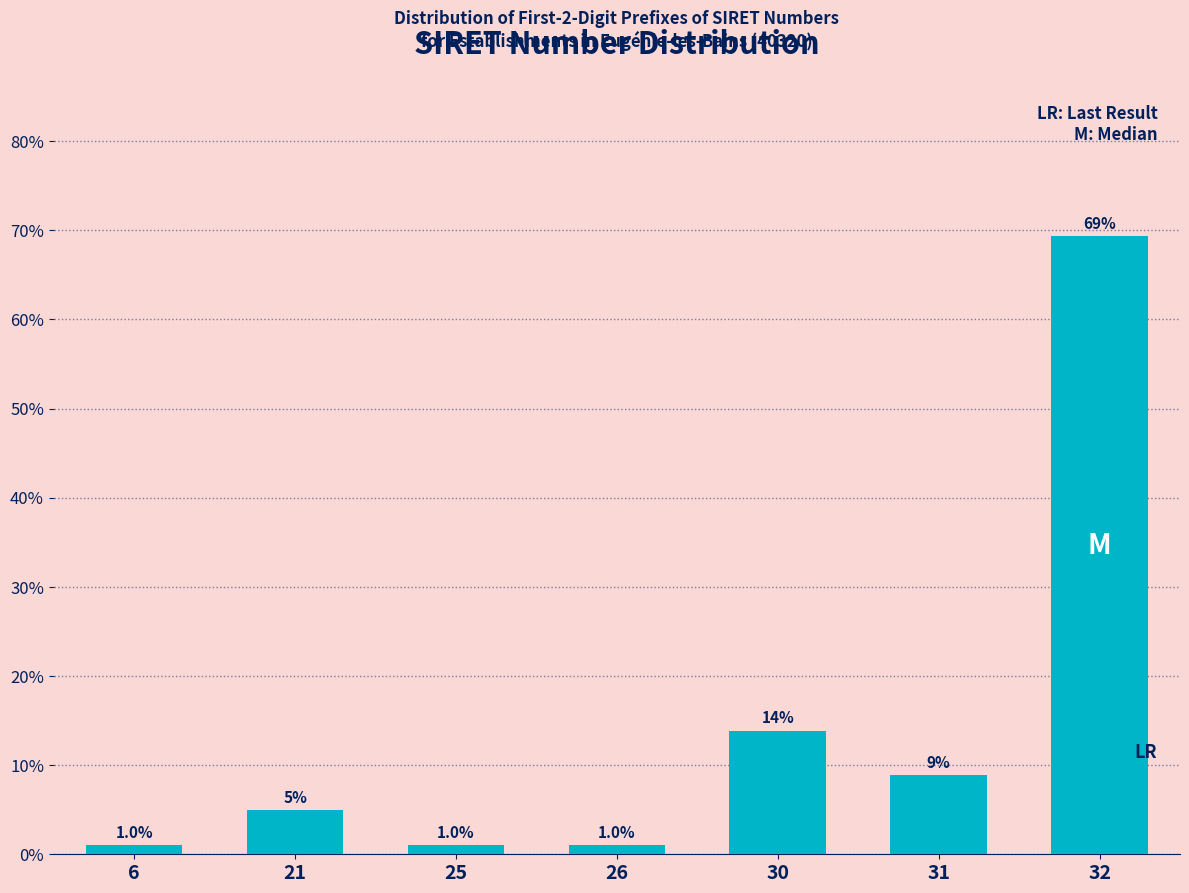

Reading left to right, transcribe all the data shown in this chart.

6=1.0	21=5.0	25=1.0	26=1.0	30=13.9	31=8.9	32=69.3